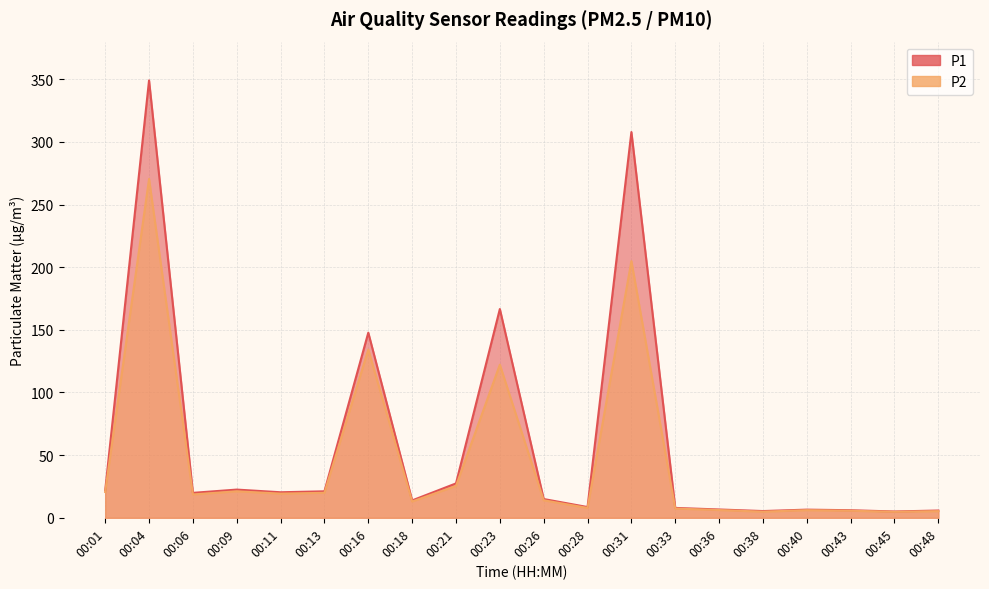

Between 00:01 and 00:38, which is larger?

00:01